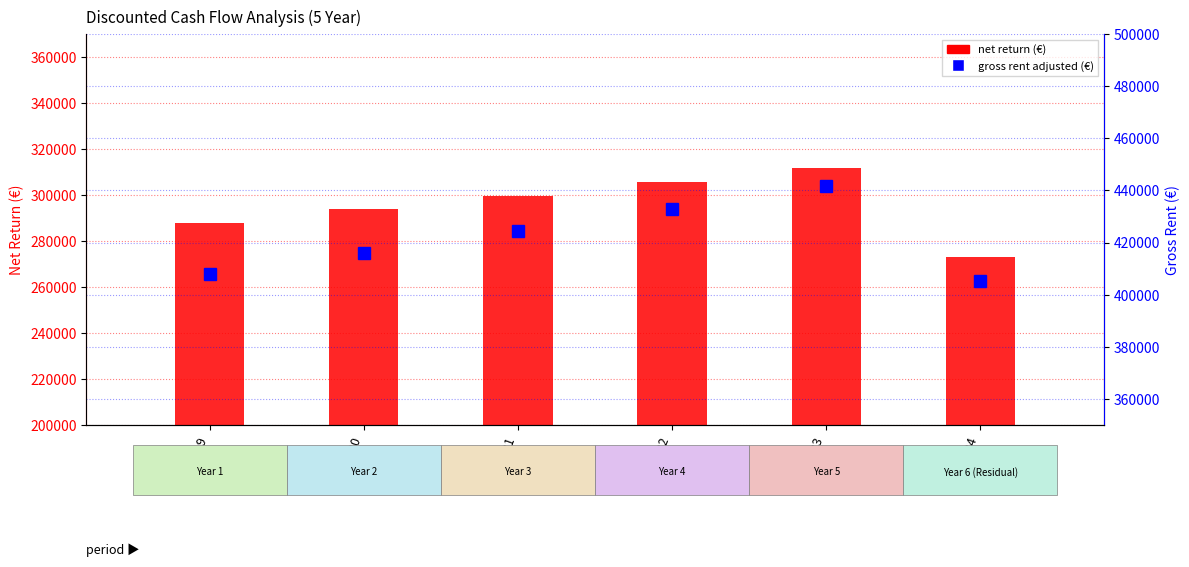

What is the difference between the gross rent adjusted values at 2024 and 2023?

36213.9